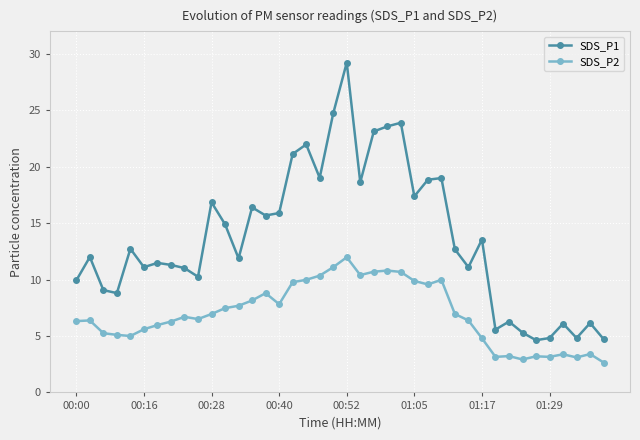

True or false: SDS_P2 and SDS_P1 cross at least once.

False